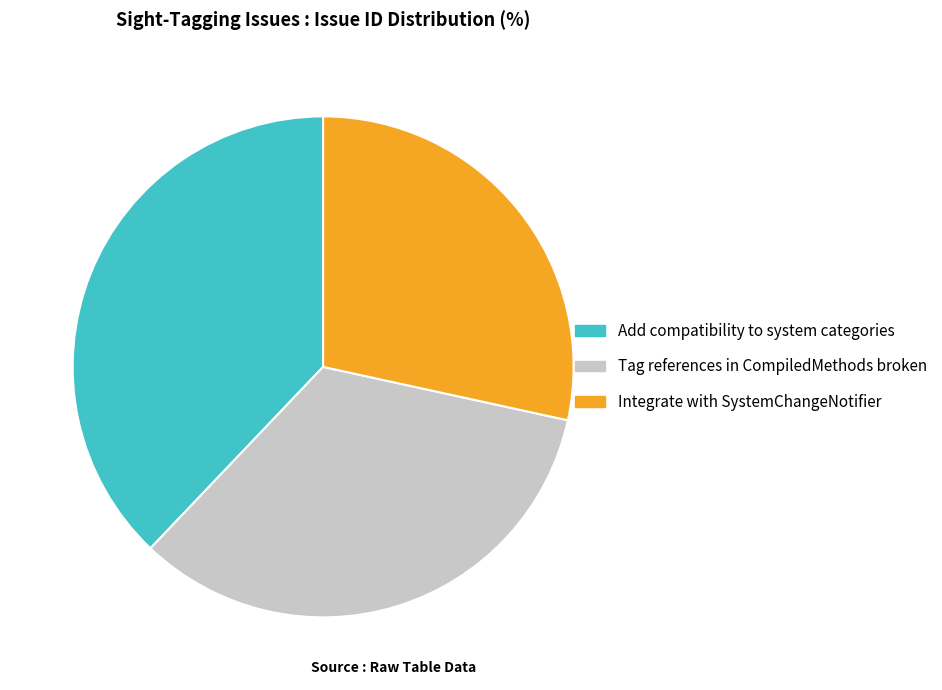

Is it true that Integrate with SystemChangeNotifier is 22% of the pie?

False